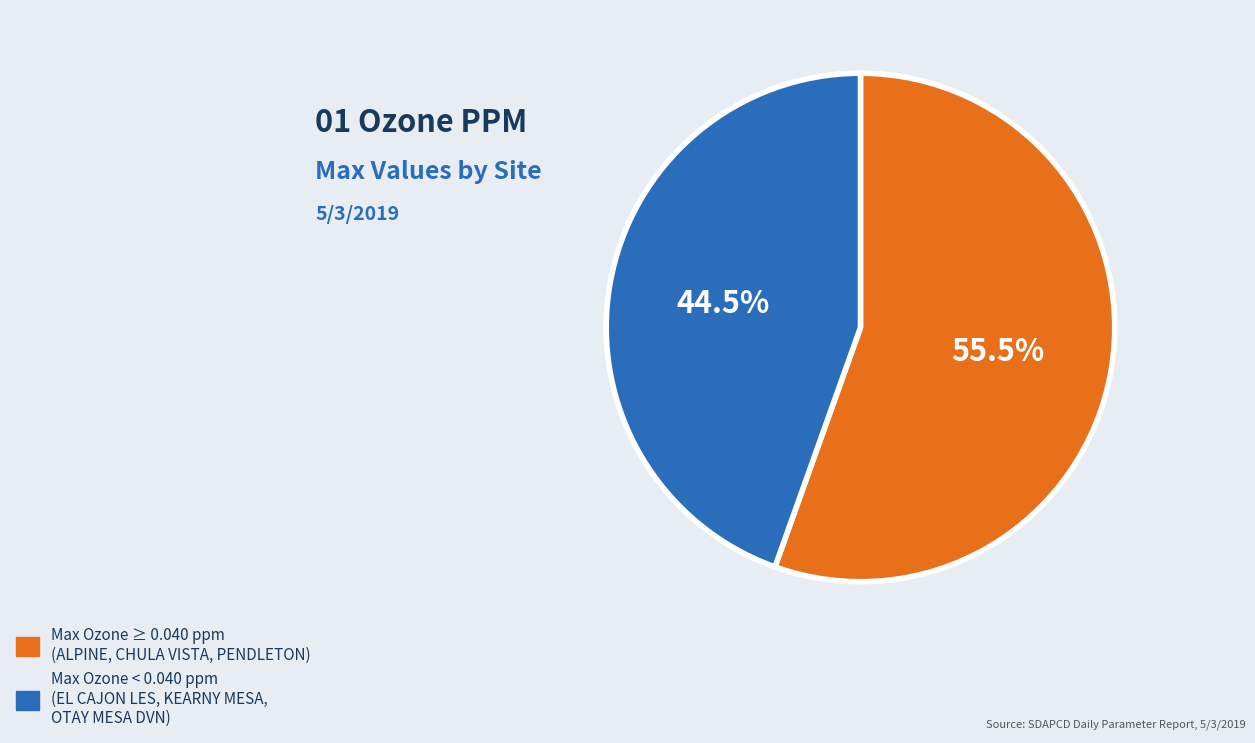

Count the number of slices in the pie.

2